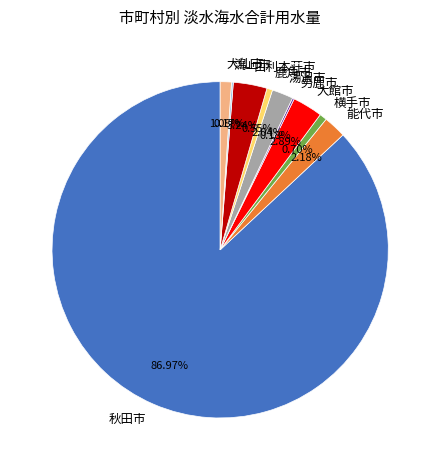

To the nearest percent, what portion does 秋田市 represent?

87%